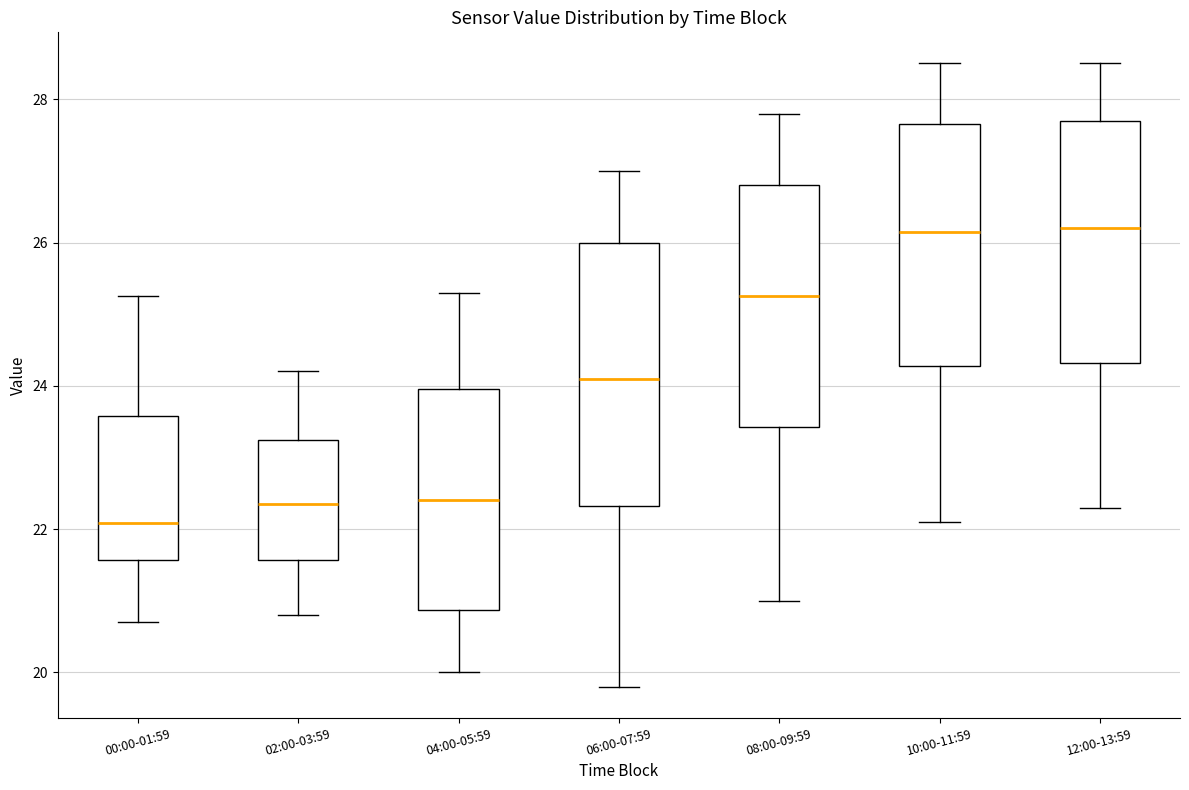

Reading left to right, read every box against the y-axis: the position of its median line, the range the box covers, and the ends of its whiskers. The values are not printed on the chart, so give them approximately, as read against the axis.

00:00-01:59: median 22.0, box 21.6 to 23.6, whiskers 20.8 to 25.2
02:00-03:59: median 22.4, box 21.6 to 23.2, whiskers 20.8 to 24.2
04:00-05:59: median 22.4, box 20.8 to 24.0, whiskers 20.0 to 25.4
06:00-07:59: median 24.2, box 22.4 to 26.0, whiskers 19.8 to 27.0
08:00-09:59: median 25.2, box 23.4 to 26.8, whiskers 21.0 to 27.8
10:00-11:59: median 26.2, box 24.2 to 27.6, whiskers 22.2 to 28.6
12:00-13:59: median 26.2, box 24.4 to 27.8, whiskers 22.4 to 28.6